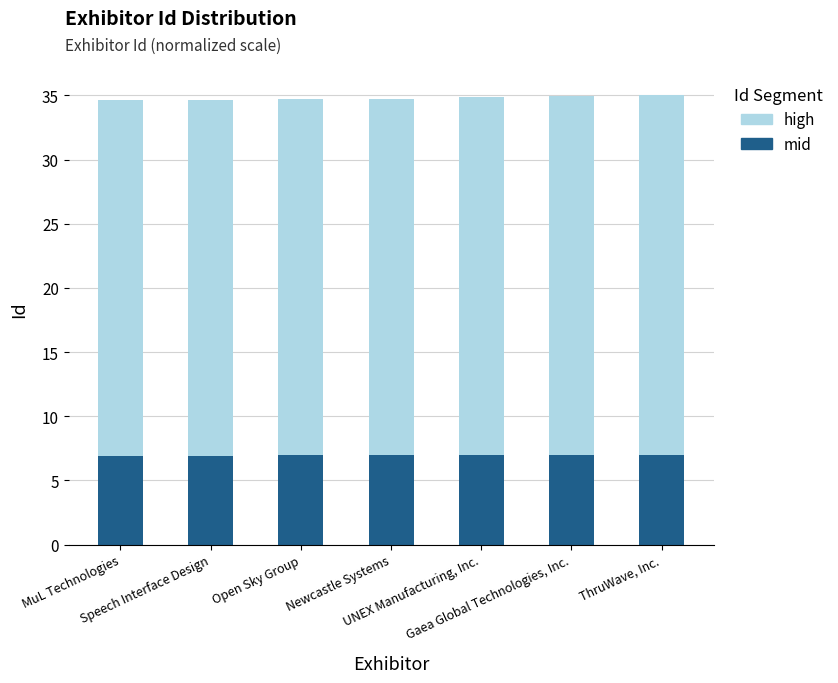

What is the minimum value for mid?

6.9